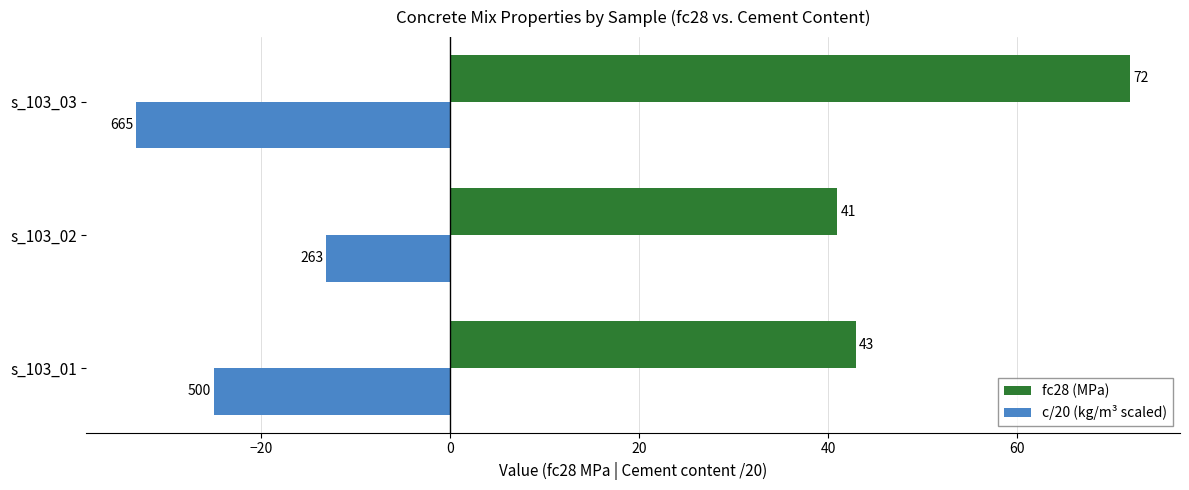

What is the smallest value displayed?

-33.2